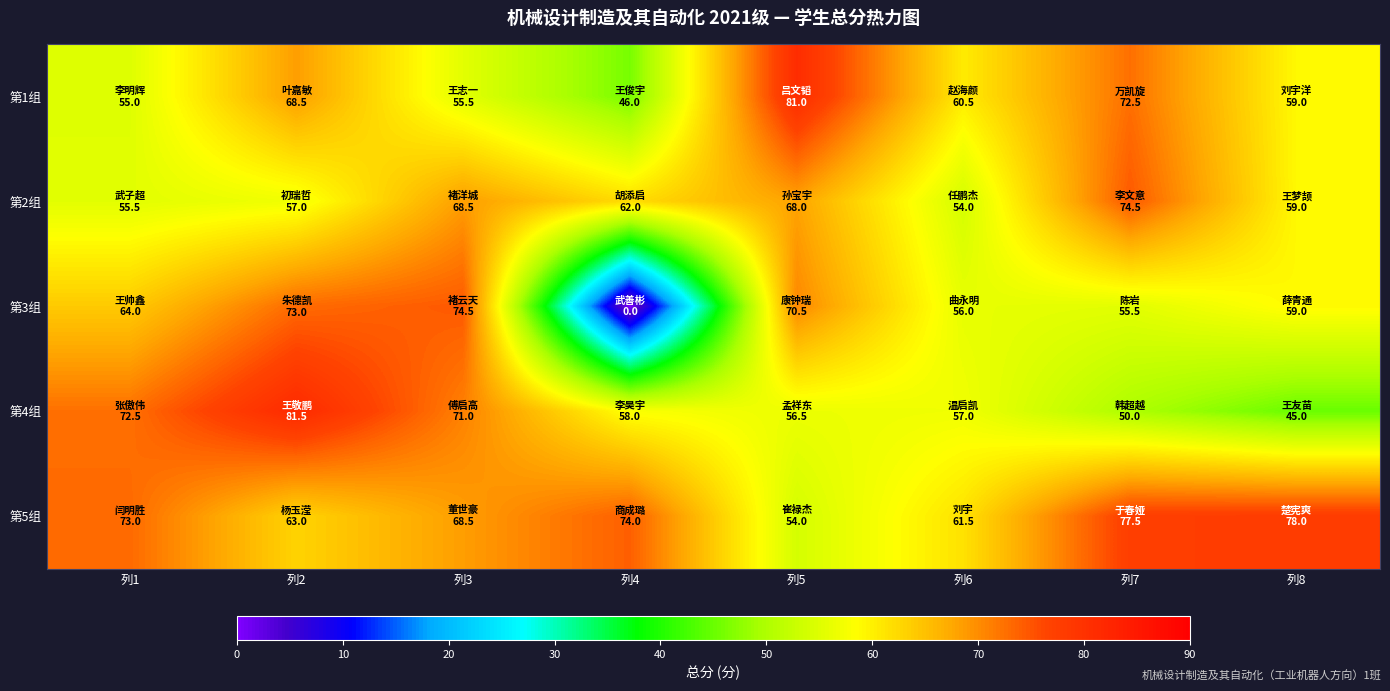

Reading left to right, extract all data points from this chart.

第1组: 列1=55.0	列2=68.5	列3=55.5	列4=46.0	列5=81.0	列6=60.5	列7=72.5	列8=59.0
第2组: 列1=55.5	列2=57.0	列3=68.5	列4=62.0	列5=68.0	列6=54.0	列7=74.5	列8=59.0
第3组: 列1=64.0	列2=73.0	列3=74.5	列4=0.0	列5=70.5	列6=56.0	列7=55.5	列8=59.0
第4组: 列1=72.5	列2=81.5	列3=71.0	列4=58.0	列5=56.5	列6=57.0	列7=50.0	列8=45.0
第5组: 列1=73.0	列2=63.0	列3=68.5	列4=74.0	列5=54.0	列6=61.5	列7=77.5	列8=78.0